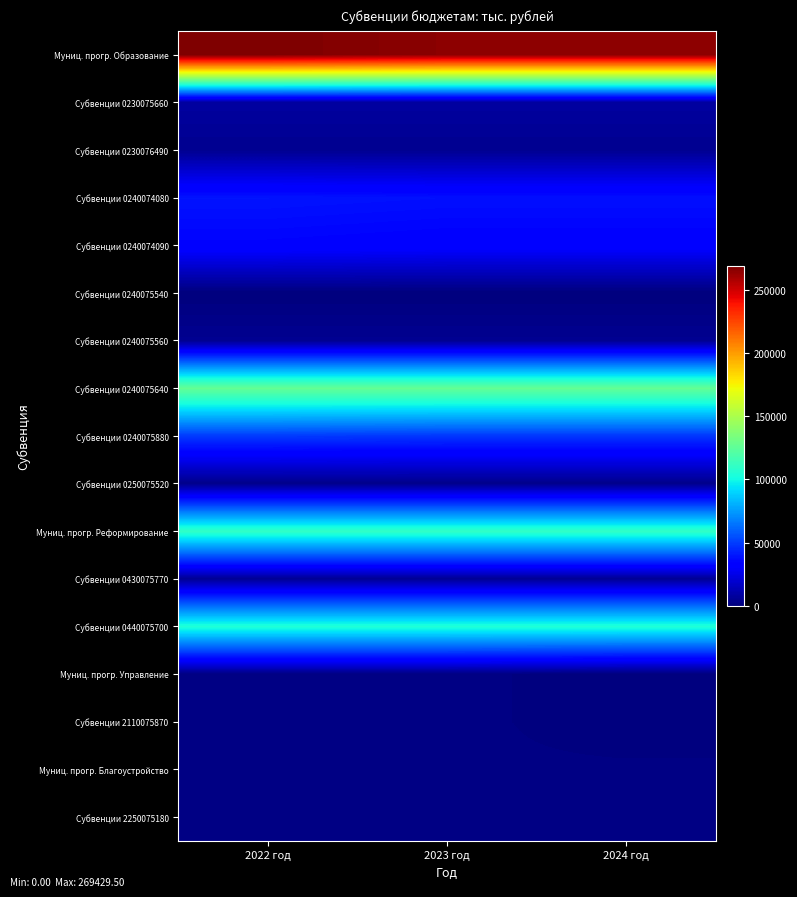

Reading left to right, list all the values displayed in this chart.

Муниц. прогр. Образование: 2022 год=269429.5	2023 год=266076.6	2024 год=266076.6
Субвенции 0230075660: 2022 год=8038.2	2023 год=8038.2	2024 год=8038.2
Субвенции 0230076490: 2022 год=4274.5	2023 год=4274.5	2024 год=4274.5
Субвенции 0240074080: 2022 год=39050.3	2023 год=37913.8	2024 год=37913.8
Субвенции 0240074090: 2022 год=34137.8	2023 год=32941.3	2024 год=32941.3
Субвенции 0240075540: 2022 год=66.3	2023 год=66.3	2024 год=66.3
Субвенции 0240075560: 2022 год=4490.2	2023 год=4490.2	2024 год=4490.2
Субвенции 0240075640: 2022 год=127028.0	2023 год=127028.0	2024 год=127028.0
Субвенции 0240075880: 2022 год=49302.0	2023 год=48282.1	2024 год=48282.1
Субвенции 0250075520: 2022 год=3042.2	2023 год=3042.2	2024 год=3042.2
Муниц. прогр. Реформирование: 2022 год=110482.1	2023 год=110482.1	2024 год=110482.1
Субвенции 0430075770: 2022 год=5438.8	2023 год=5438.8	2024 год=5438.8
Субвенции 0440075700: 2022 год=105043.3	2023 год=105043.3	2024 год=105043.3
Муниц. прогр. Управление: 2022 год=1664.2	2023 год=1664.2	2024 год=0.0
Субвенции 2110075870: 2022 год=1664.2	2023 год=1664.2	2024 год=0.0
Муниц. прогр. Благоустройство: 2022 год=1361.3	2023 год=1361.3	2024 год=1361.3
Субвенции 2250075180: 2022 год=1256.9	2023 год=1256.9	2024 год=1256.9